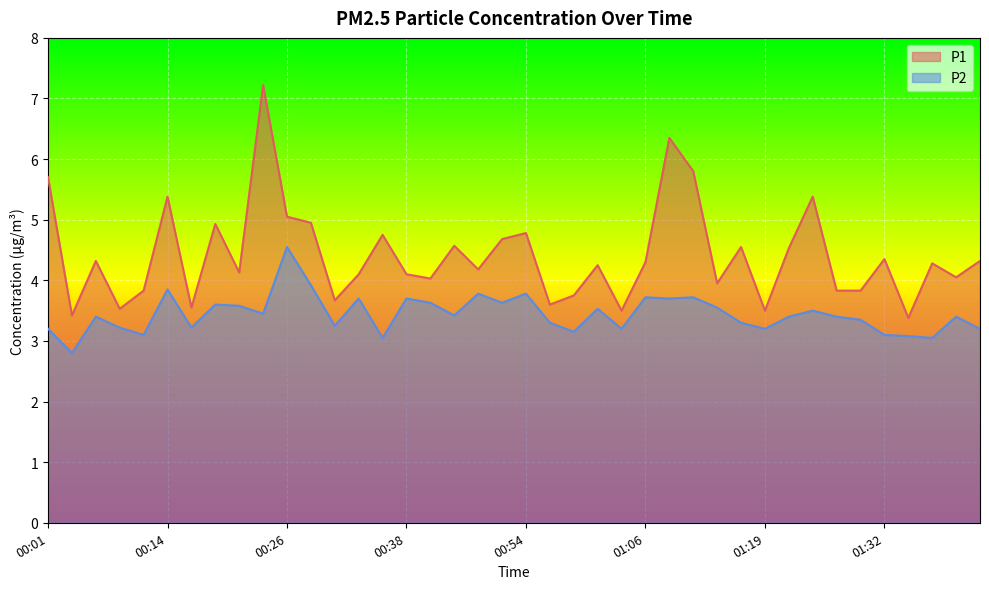

How many interior local valleys does the P1 series have?

13